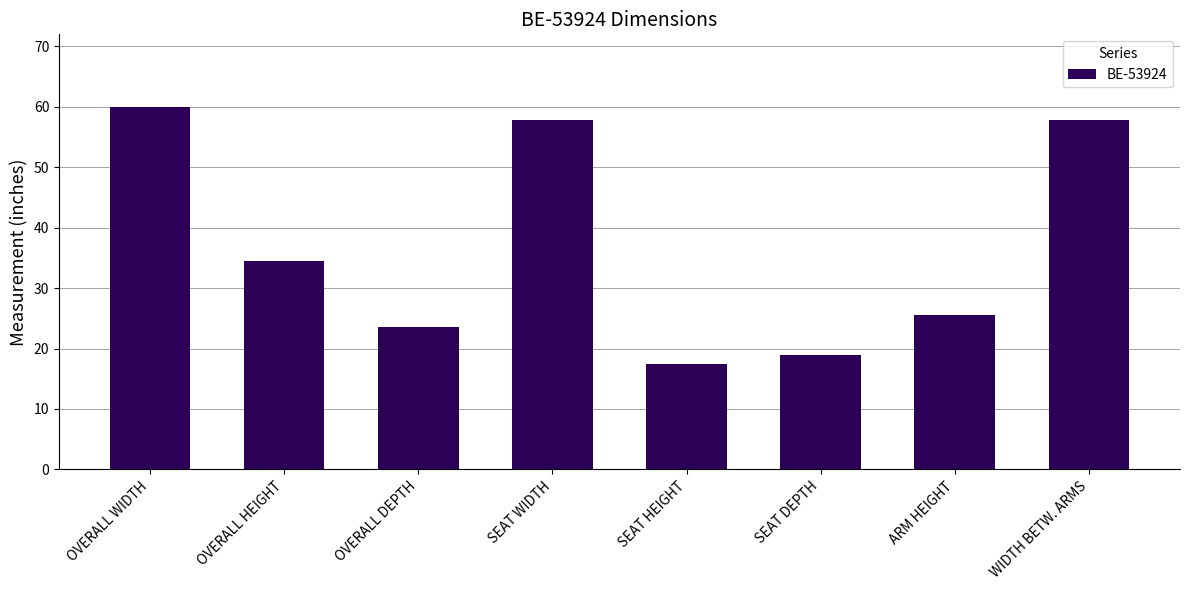

What is the label of the 8th bar from the left?

WIDTH BETW. ARMS